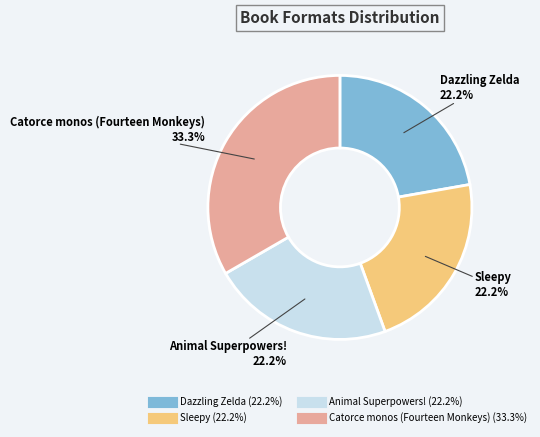

Is there any slice that represents more than half of the pie?

No